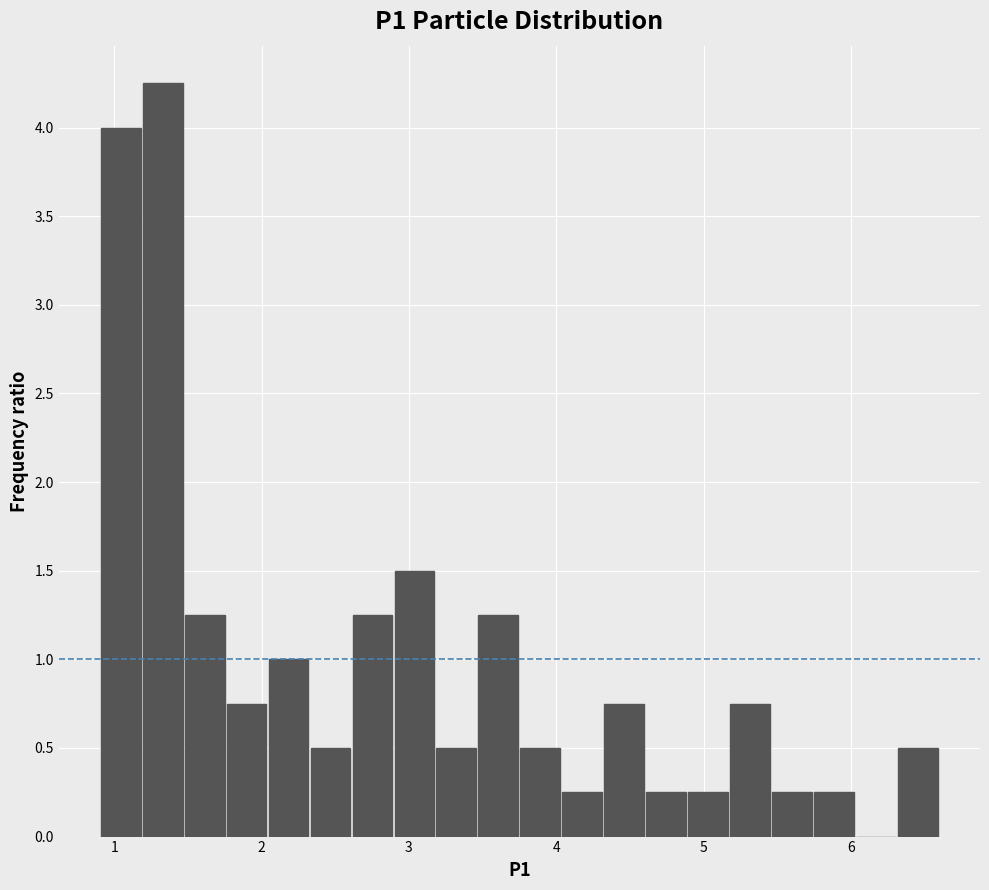

Read against the x-axis, roughly where is the centre of the tallest bar?

1.3